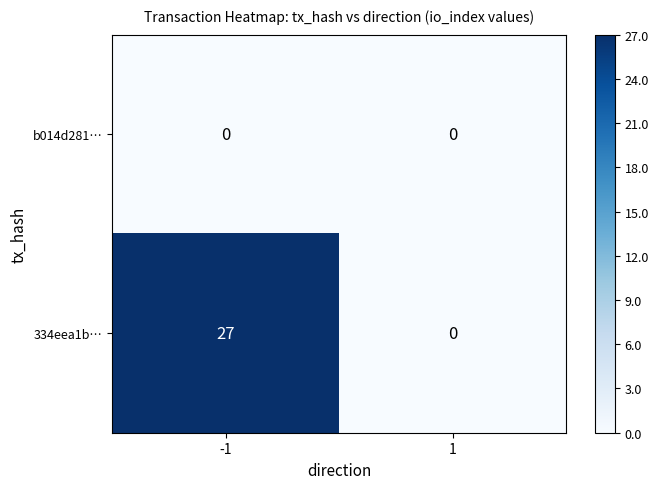

Which series has the widest spread of values?

334eea1b…